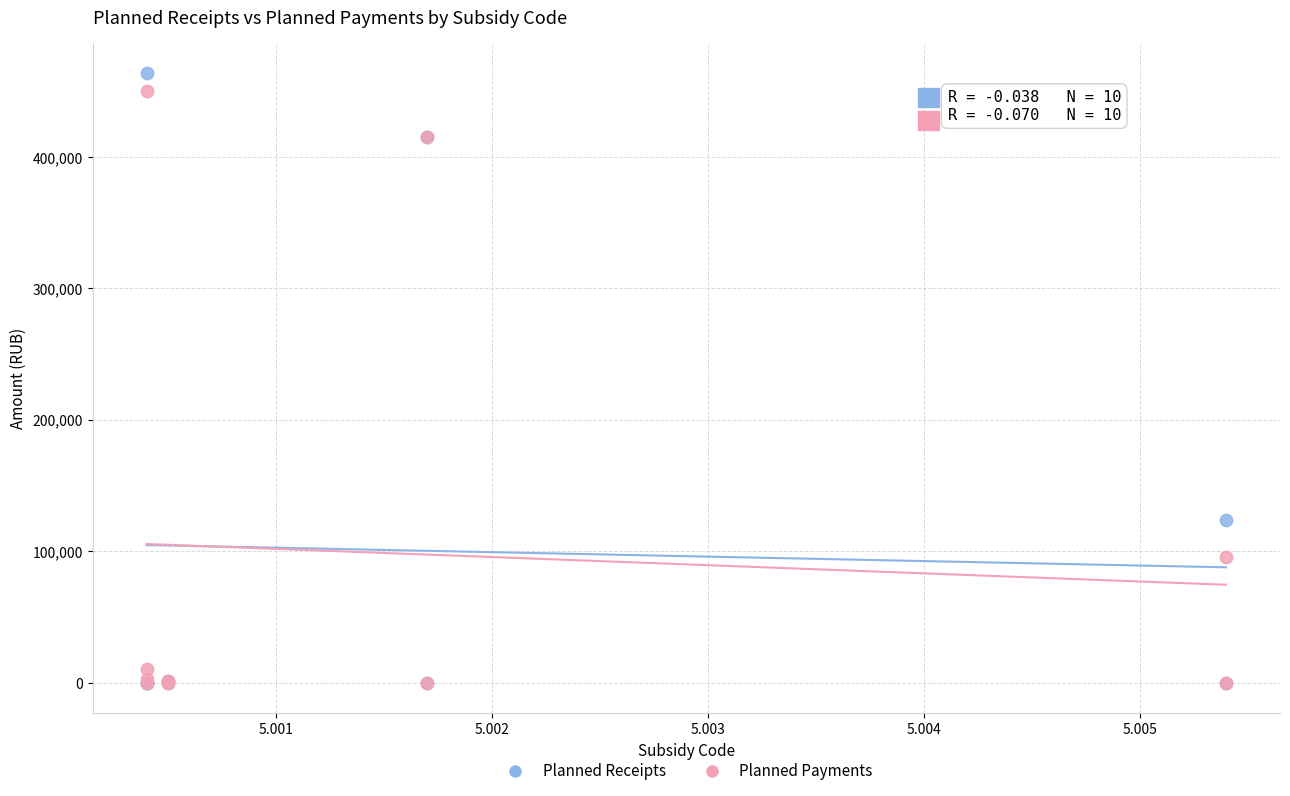

In the Planned Payments series, what Y value is closest to 225000?

96000.0